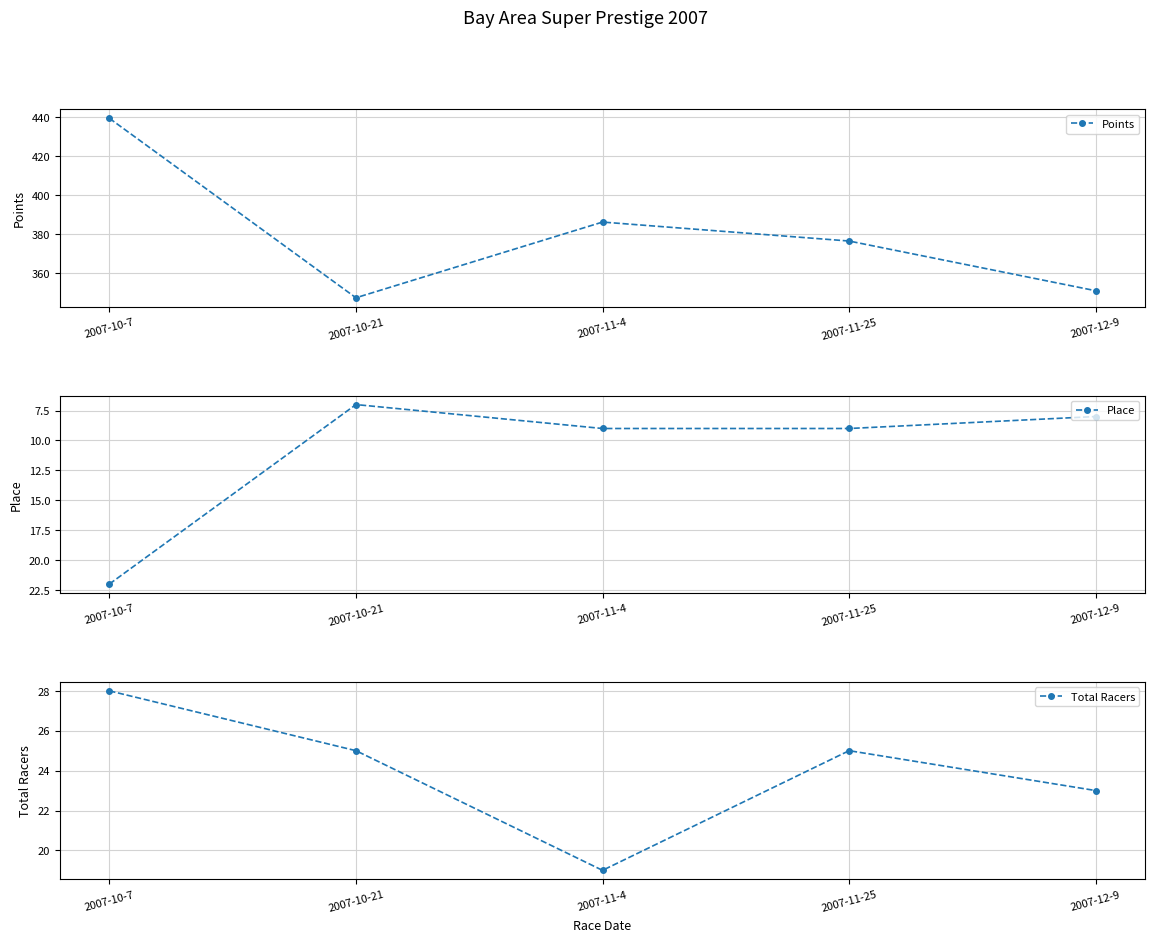

In Total Racers, how many points are lower than both neighbors (excluding endpoints)?

1